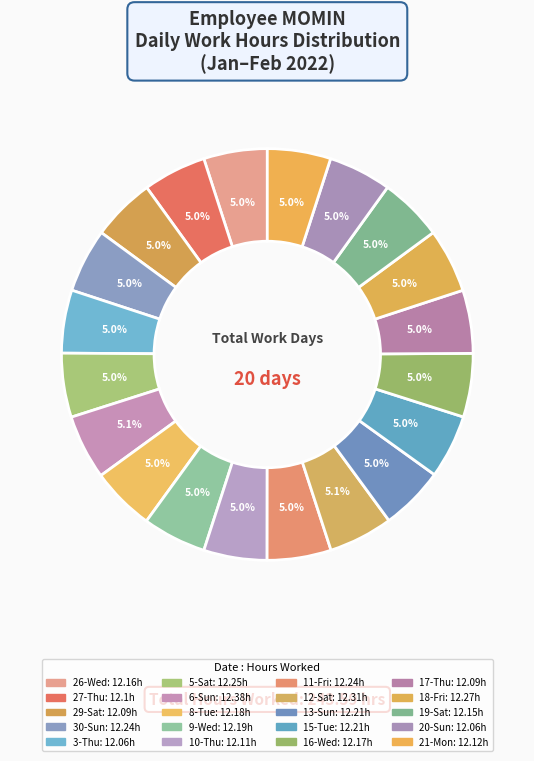

Does 18-Fri account for over 50% of the chart?

No